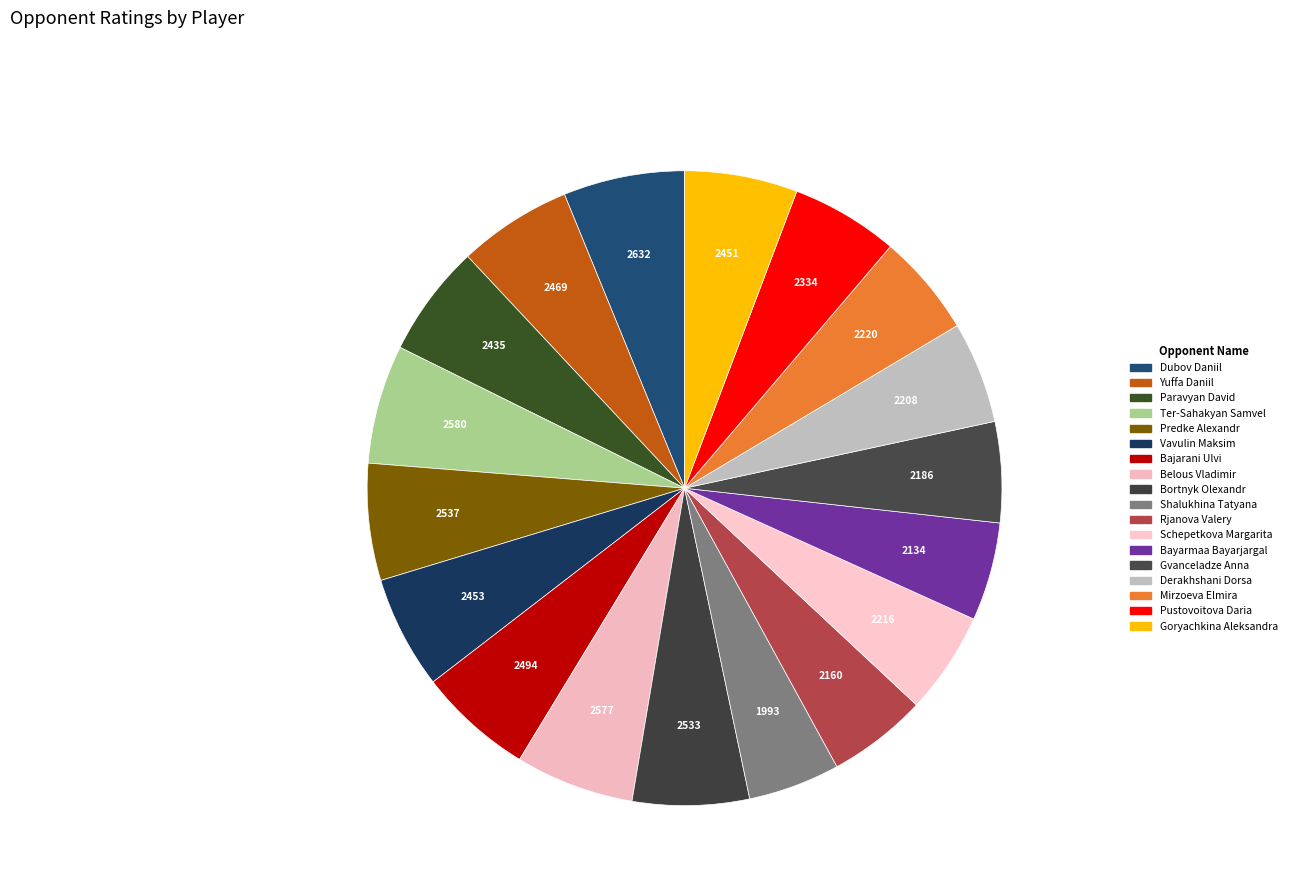

Combined, what portion of the pie is Bayarmaa Bayarjargal and Paravyan David?

10.7%